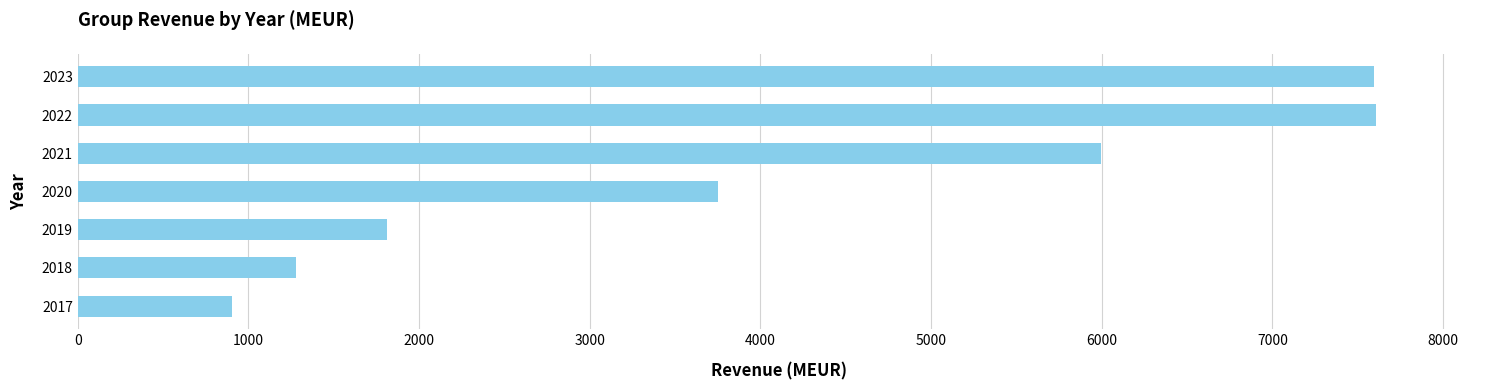

How many data points are above 3749?

4